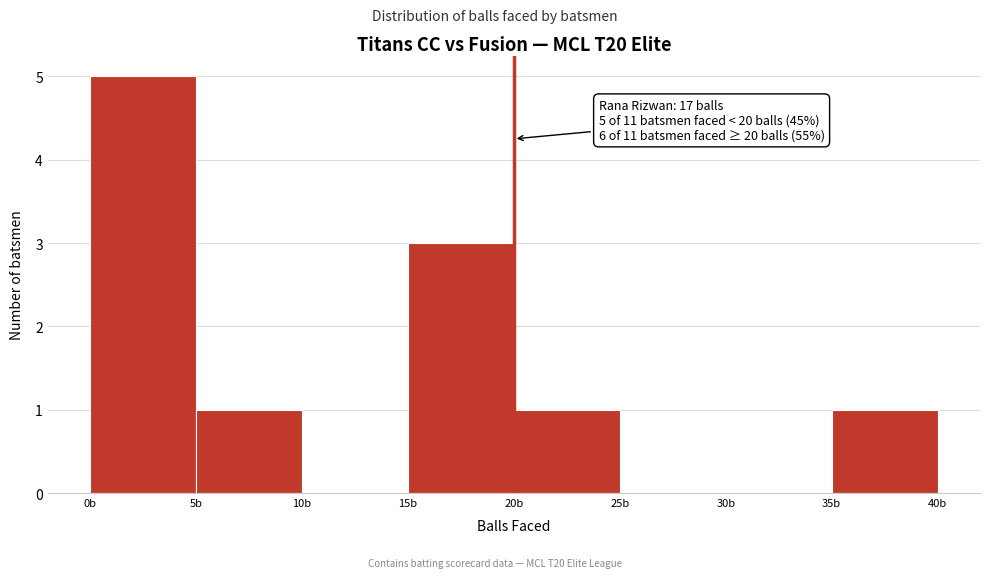

Which range on the x-axis has the tallest bar?

0 to 5